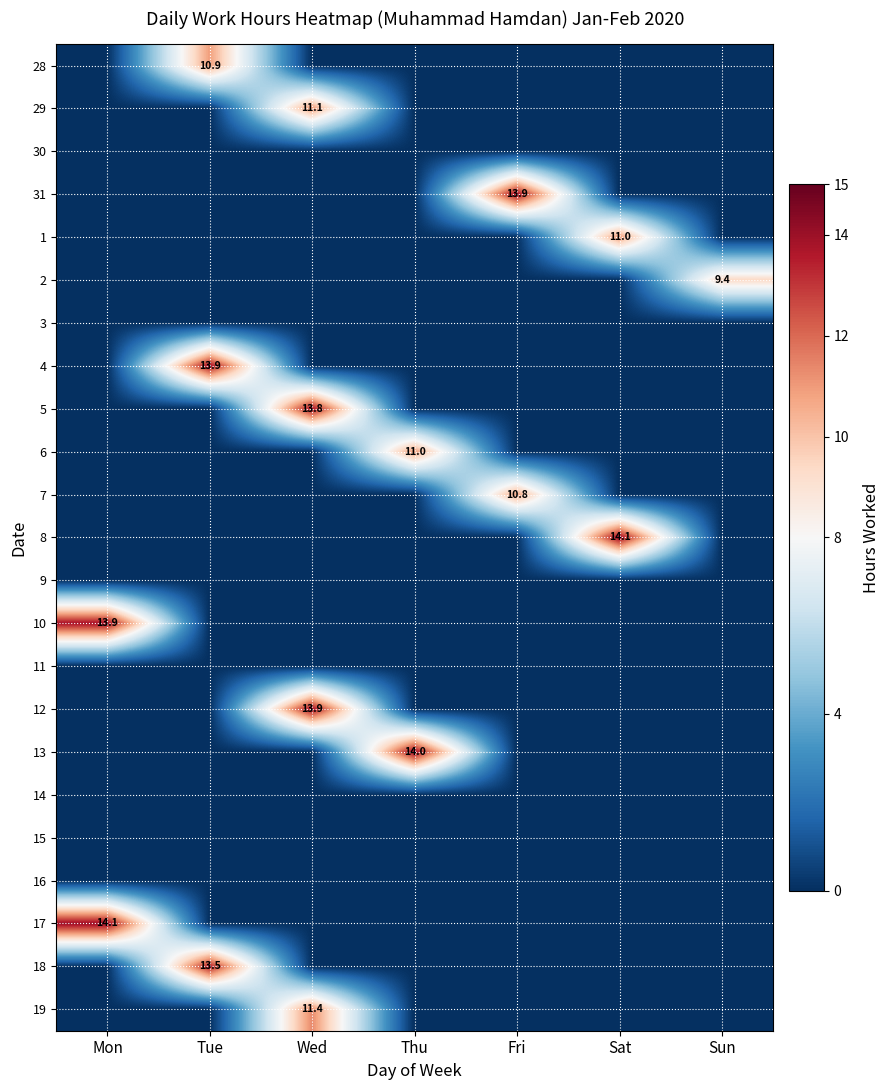

What is the total value across all series at Sun?

9.4